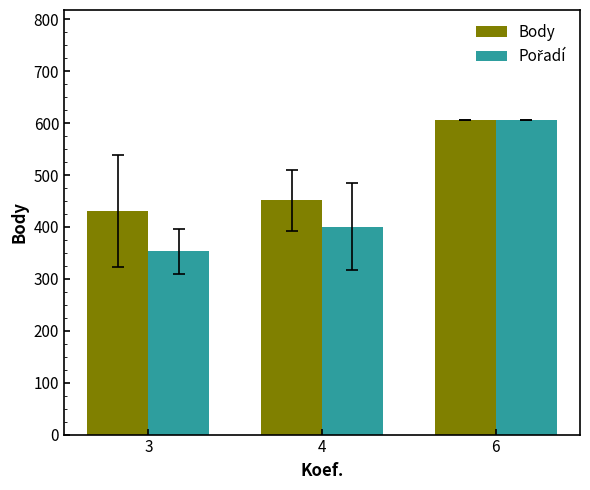

At which category is the sum across all series the highest?

6